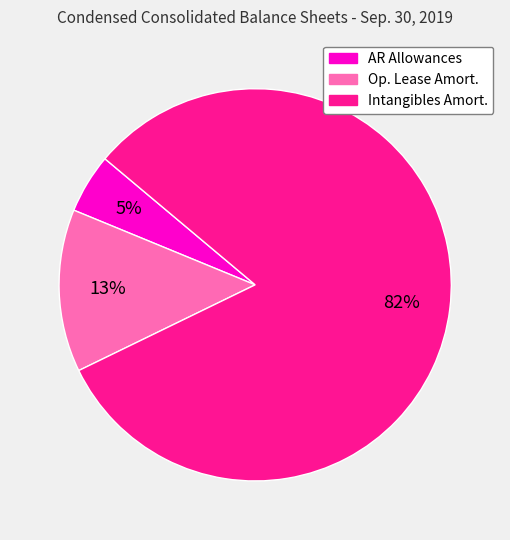

To the nearest percent, what is the difference between the largest and smallest slice percentages?

77%